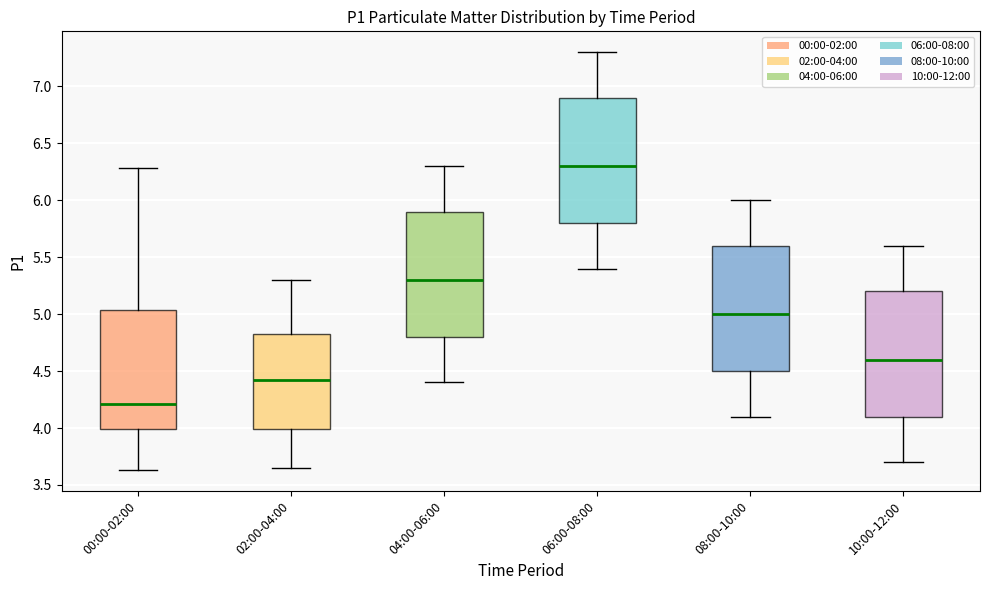

Where is the lower edge of the box for 08:00-10:00 on the y-axis? The values are not printed on the chart, so give them approximately, as read against the axis.

4.50